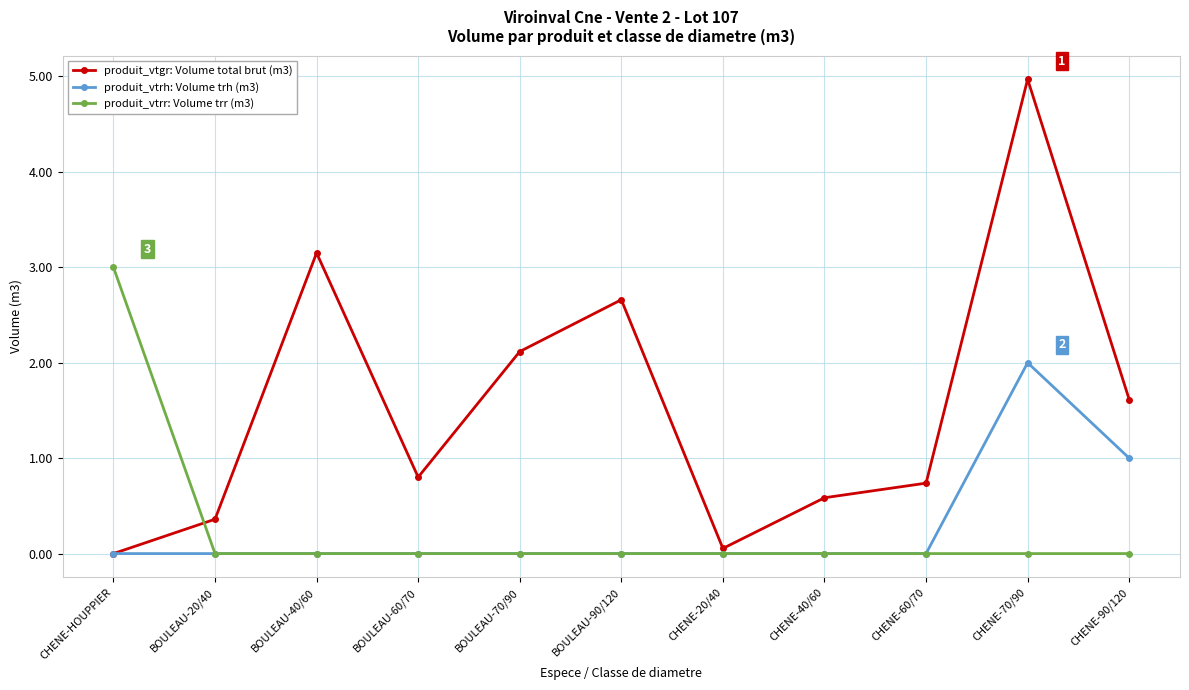

At which label does produit_vtgr: Volume total brut (m3) reach its peak?

CHENE-70/90